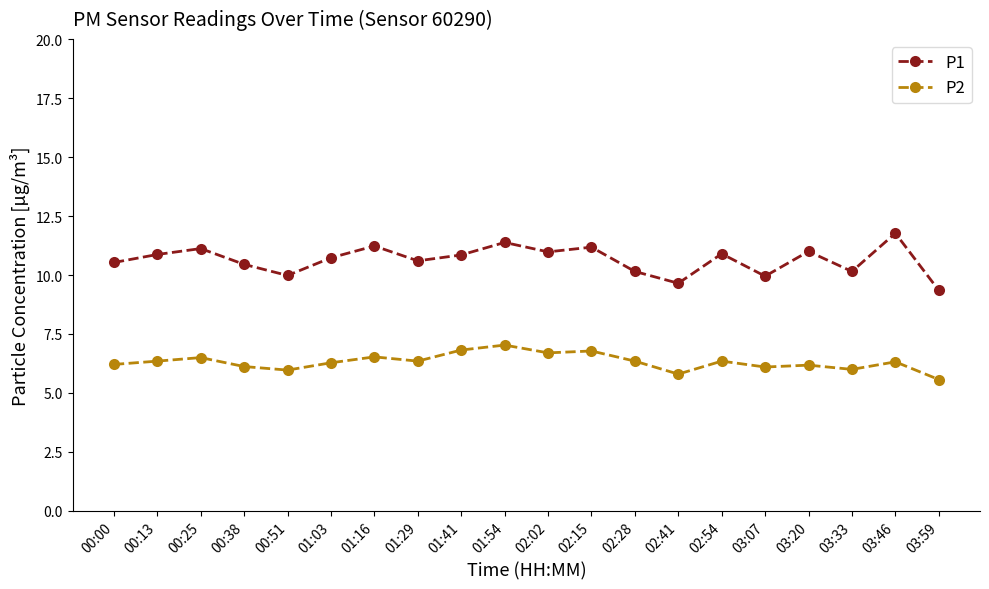

What is the difference between the second highest and second lowest values in the P1 series?

1.7